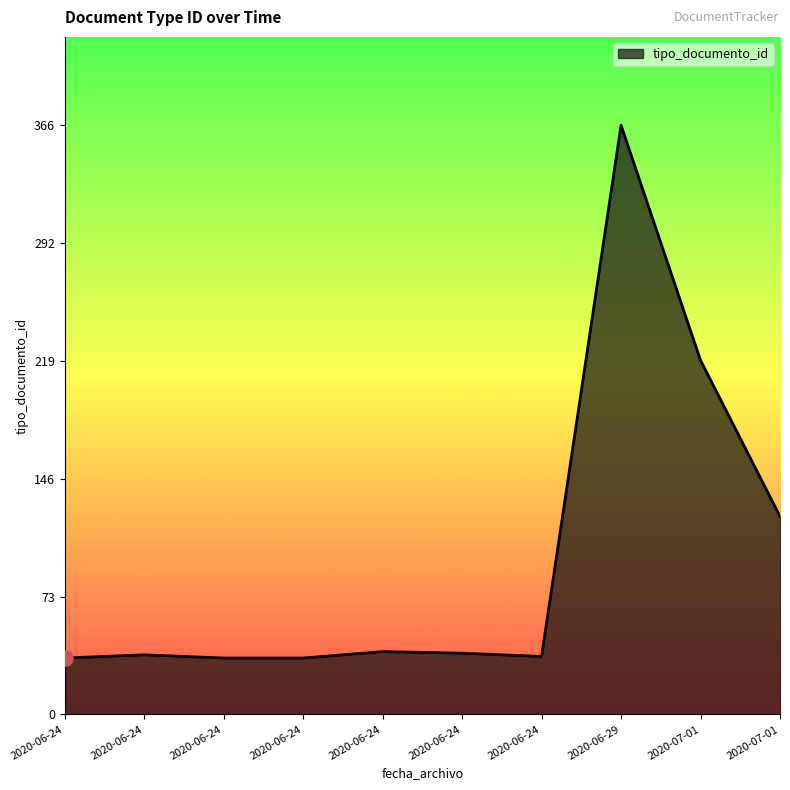

Is this an area chart (filled region under the line)?

Yes